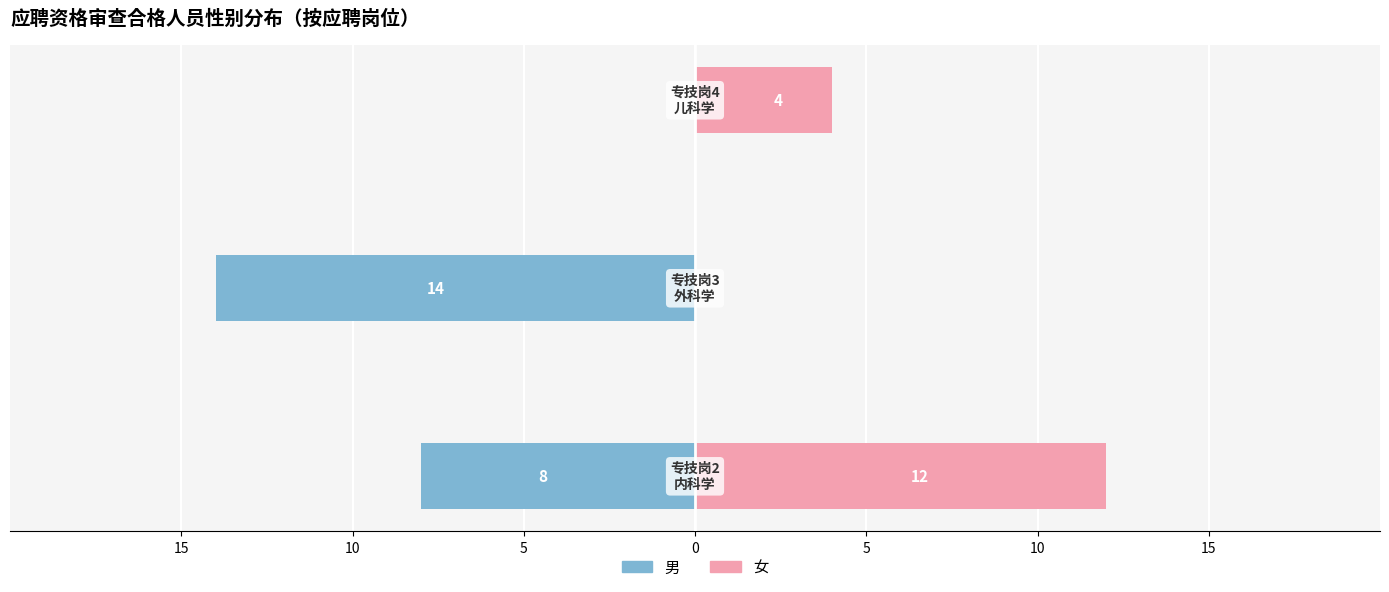

Which has a higher value, 15 or 10?

15